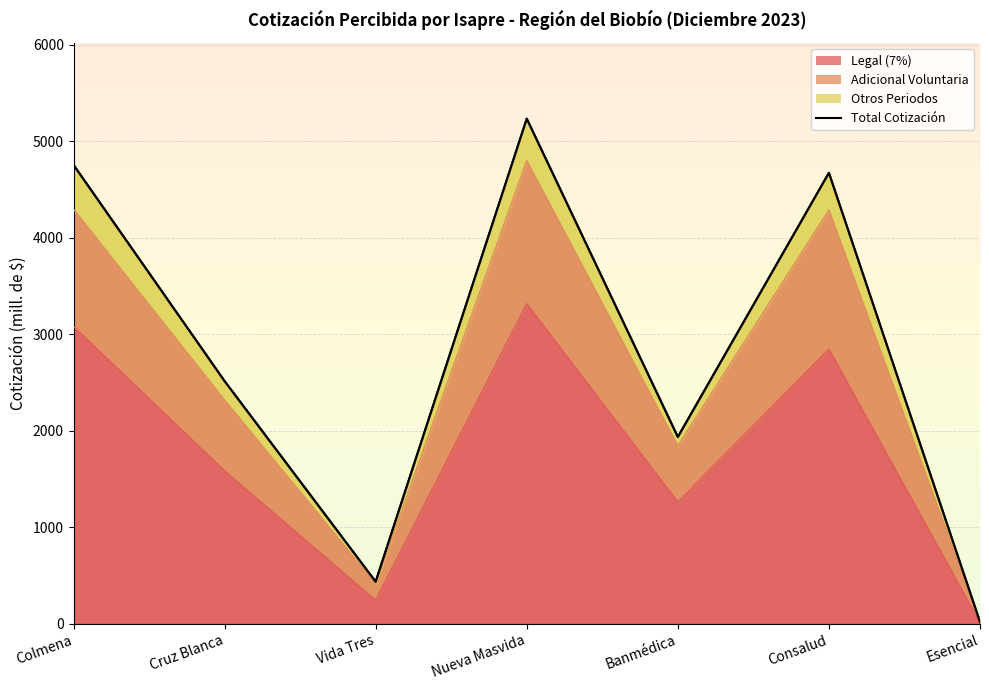

List the labels in order of value, largest first.

Nueva Masvida, Colmena, Consalud, Cruz Blanca, Banmédica, Vida Tres, Esencial